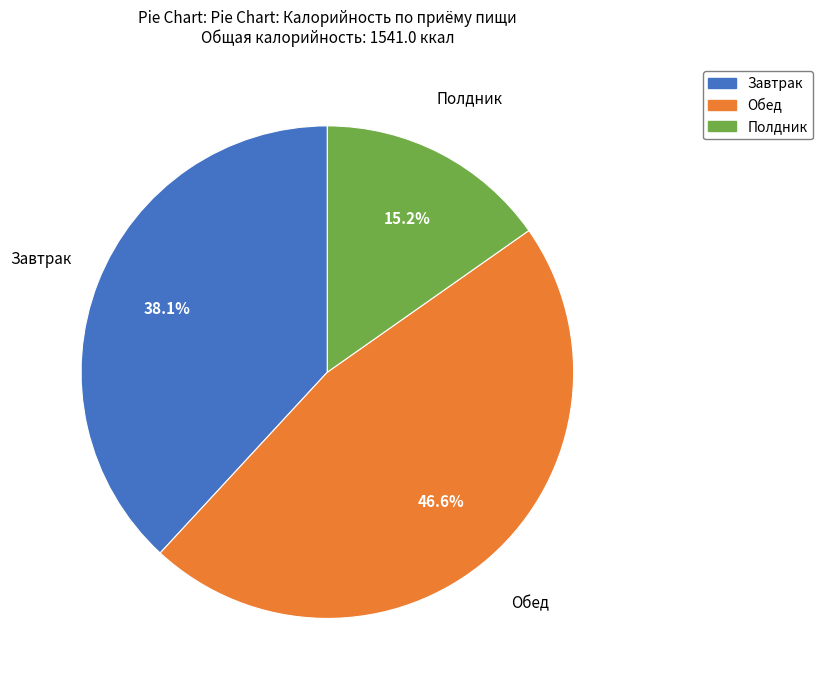

Is there a majority slice in this chart?

No